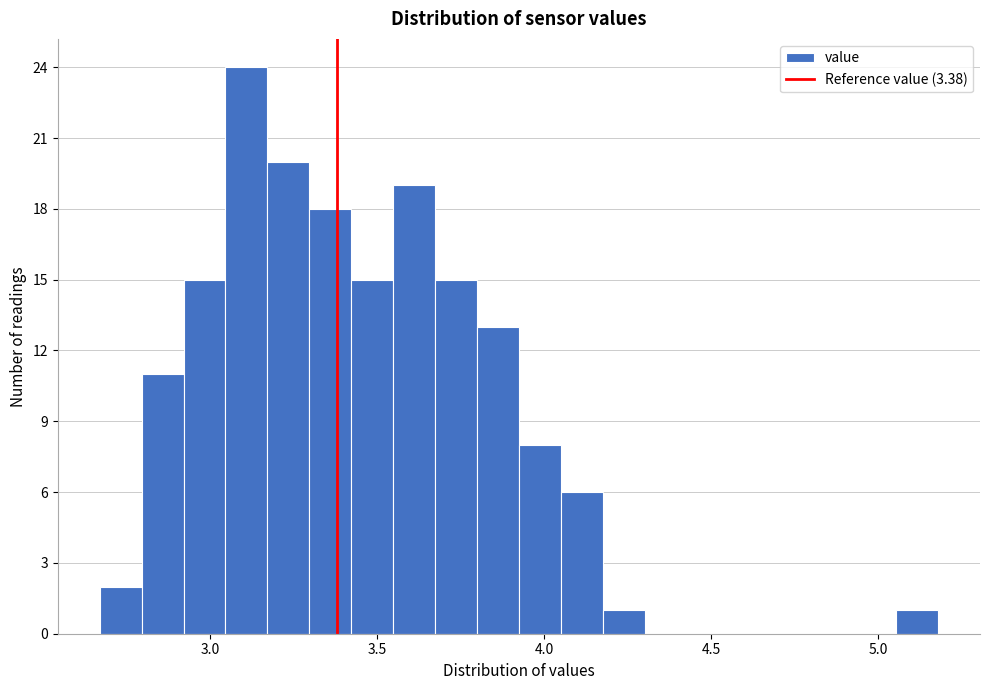

Read against the x-axis, roughly where is the centre of the tallest bar?

3.10